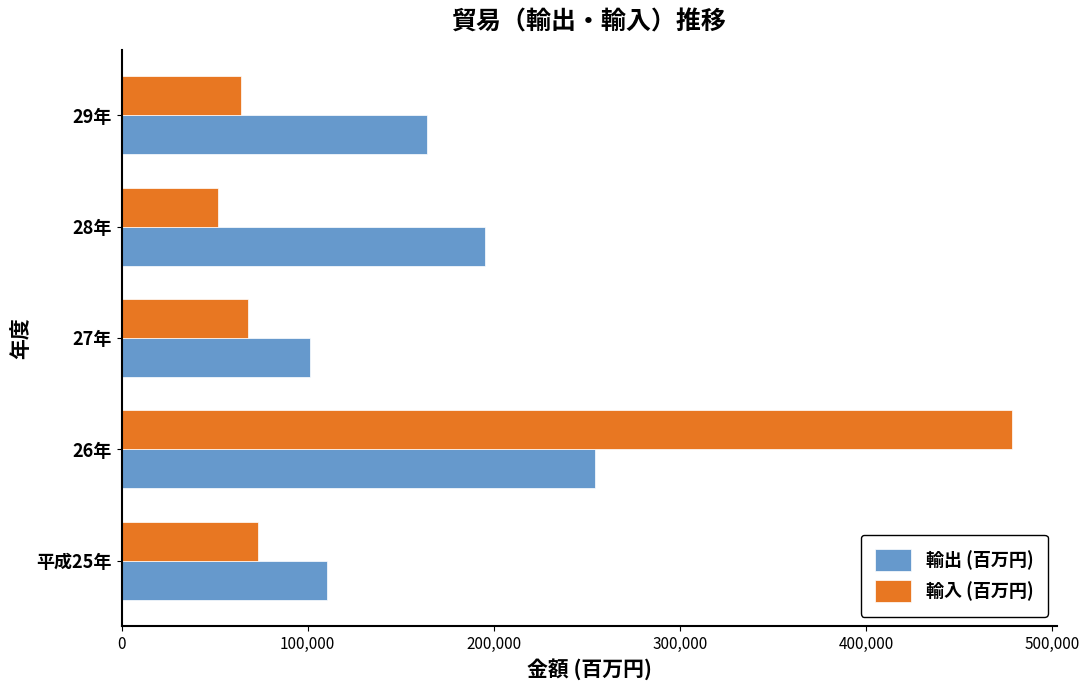

The value of 輸入 (百万円) at 29年 is 37645. True or false?

False